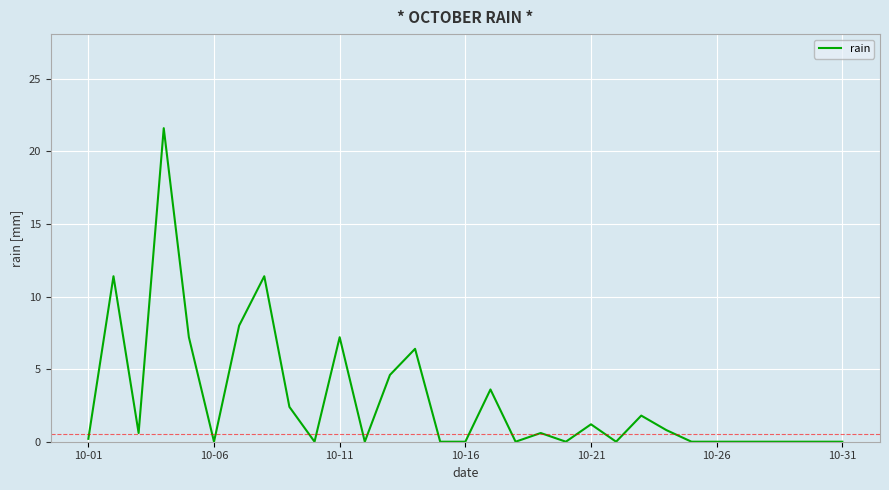

Does the chart display data point markers on the line(s)?

No